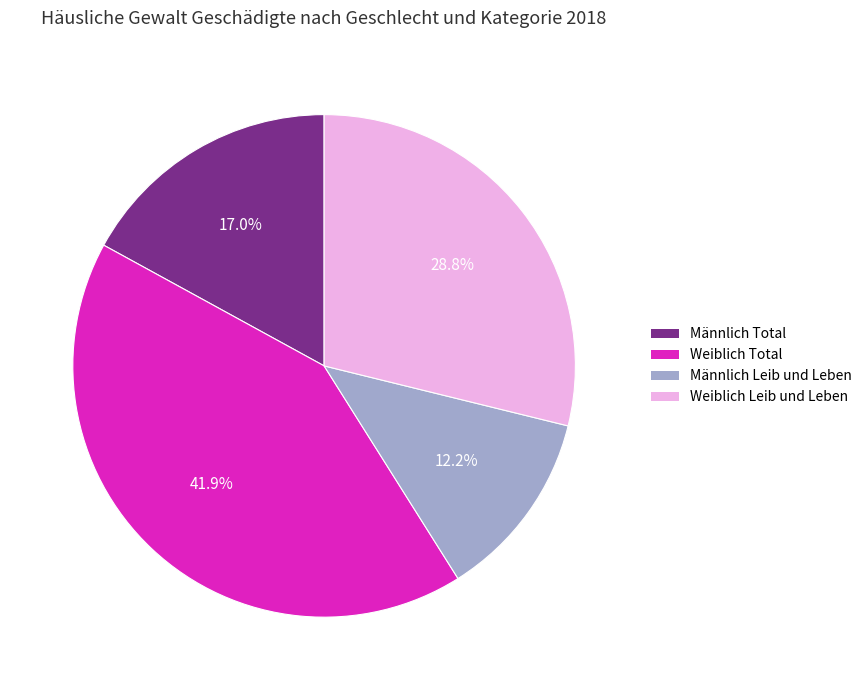

True or false: Weiblich Total accounts for 34% of the total.

False